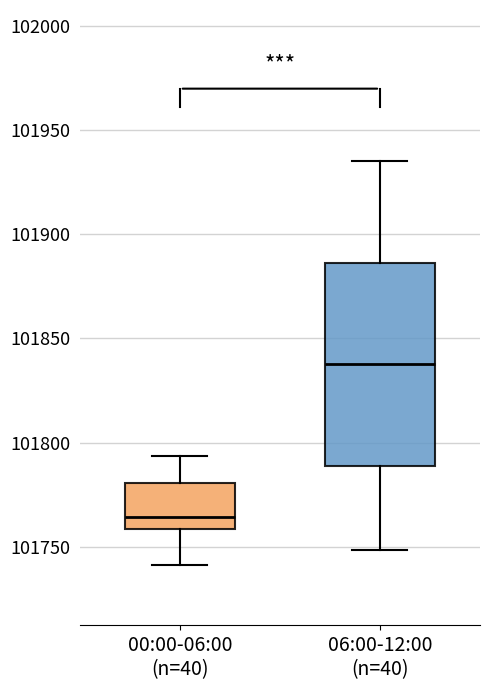

Reading left to right, transcribe this box plot: for each box, give where its median line is, the range the box spans, and where its two whiskers end, as read against the y-axis. The values are not printed on the chart, so give them approximately, as read against the axis.

00:00-06:00 (n=40): median 101765, box 101760 to 101780, whiskers 101740 to 101795
06:00-12:00 (n=40): median 101840, box 101790 to 101885, whiskers 101750 to 101935